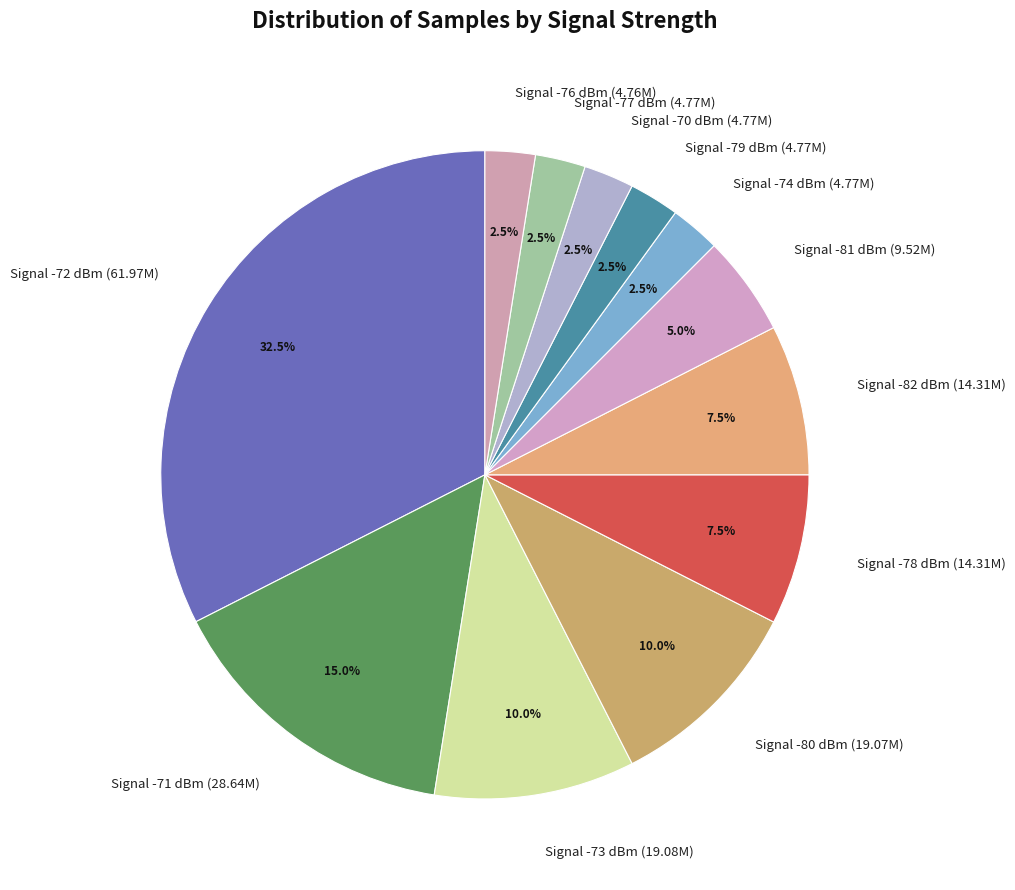

Is there a majority slice in this chart?

No